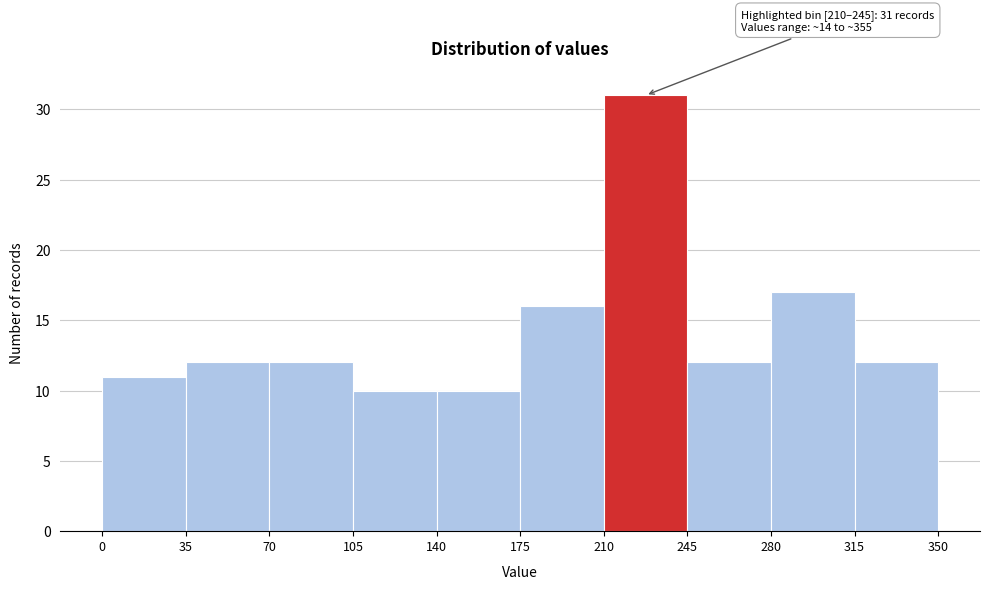

Over which range of the x-axis is the bar tallest?

210 to 245